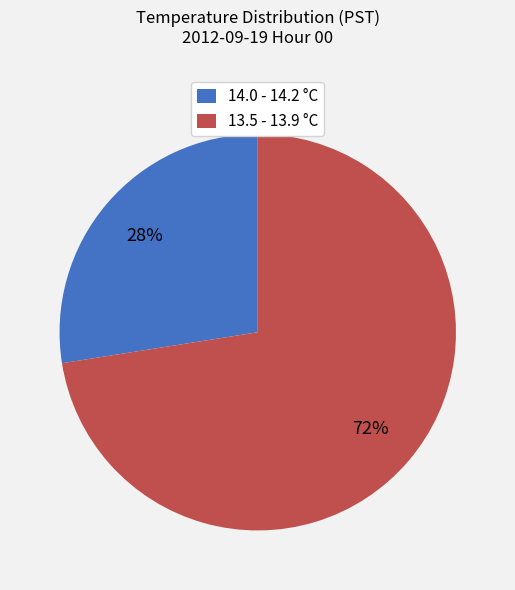

Is it true that 14.0 - 14.2 °C is 14% of the pie?

False